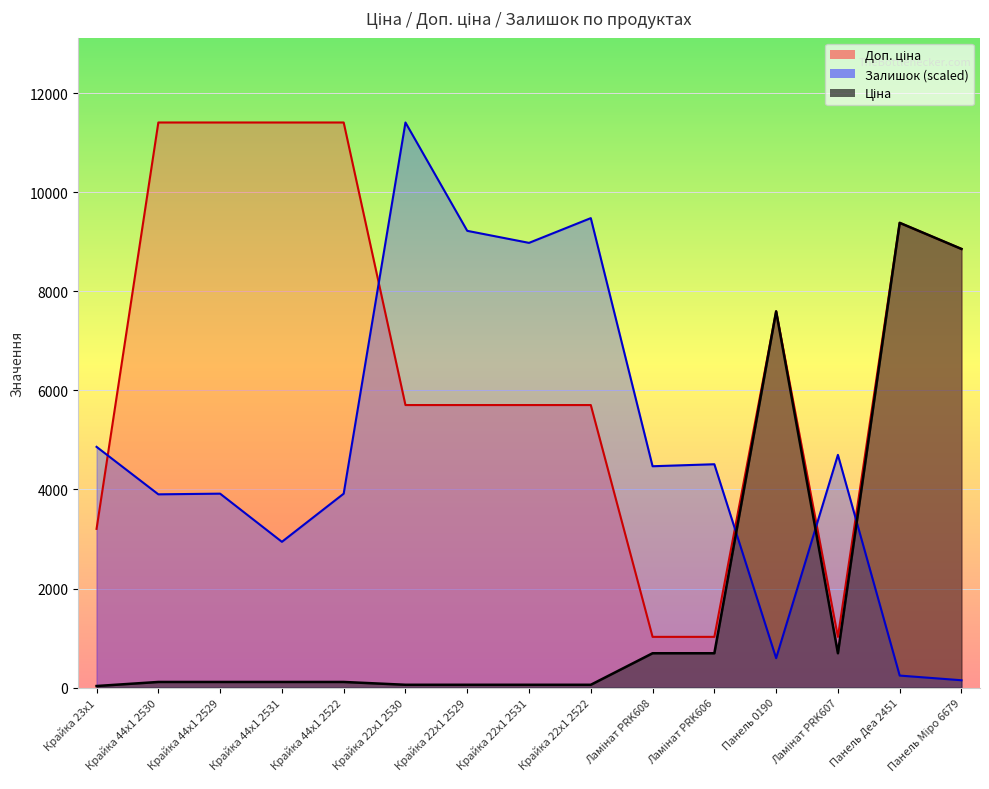

At which label does Доп. ціна first exceed 5705?

Крайка 44x1 2530